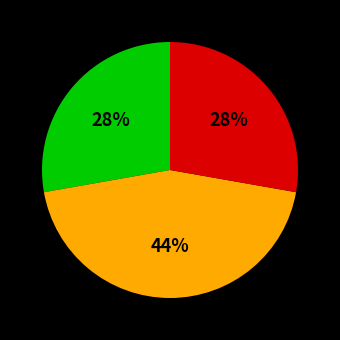

Does any single category account for the majority?

No